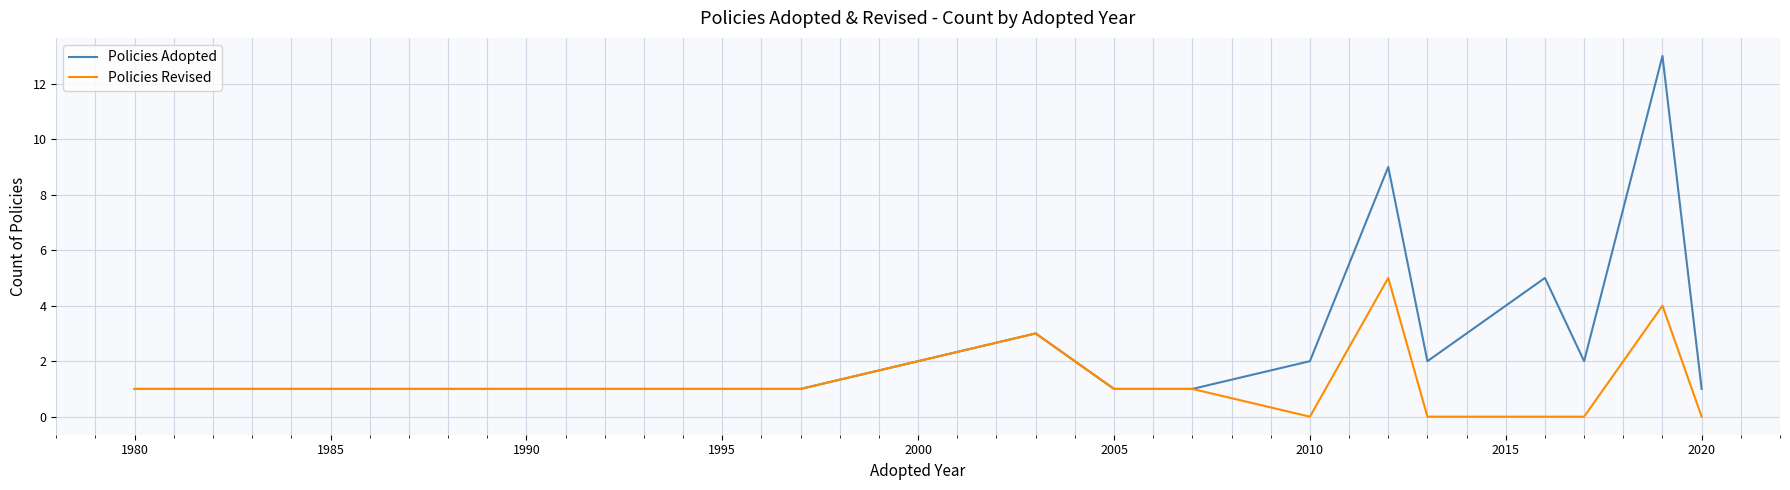

Reading left to right, what are all the values shown in this chart?

Policies Adopted: 1	1	1	1	3	1	1	2	9	2	4	5	2	13	1
Policies Revised: 1	1	1	1	3	1	1	0	5	0	0	0	0	4	0